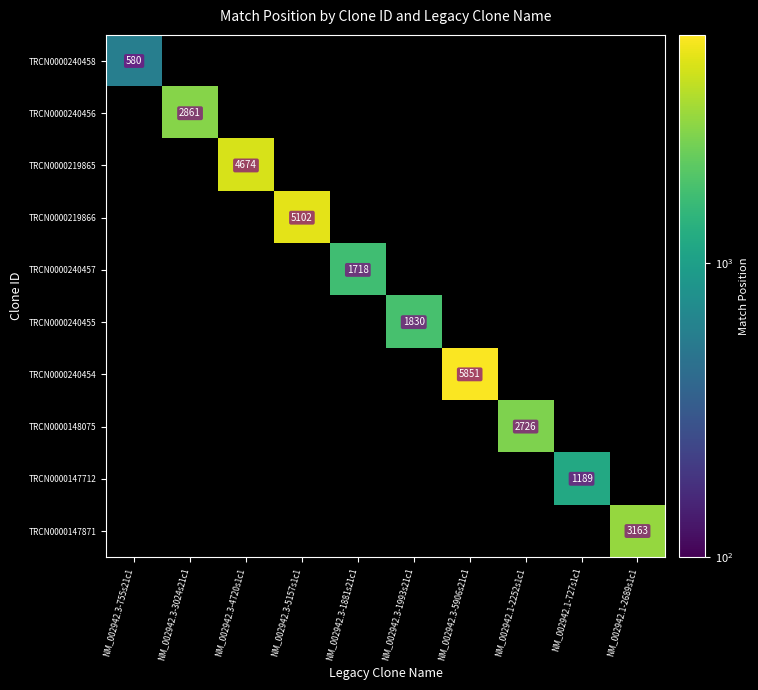

At how many categories does at least one series exceed 2654?

6